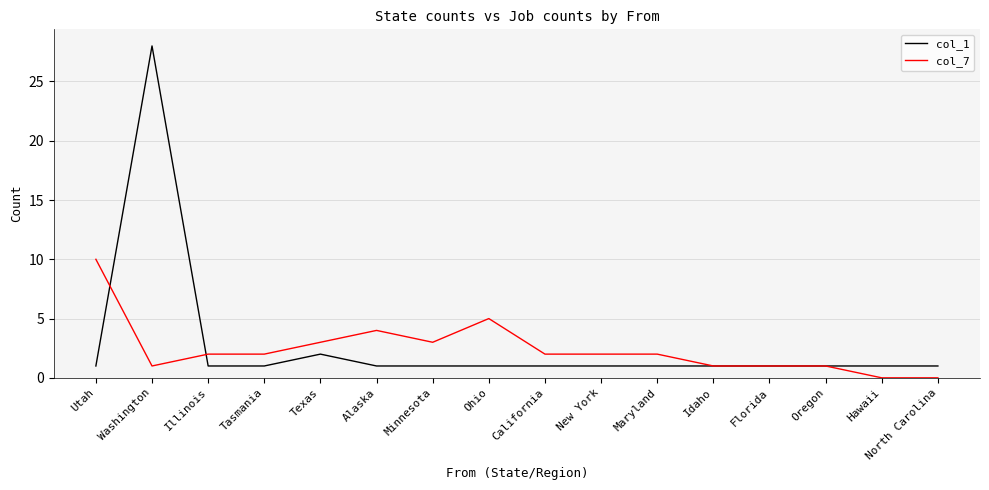

Rank the series at Utah from lowest to highest value.

col_1, col_7